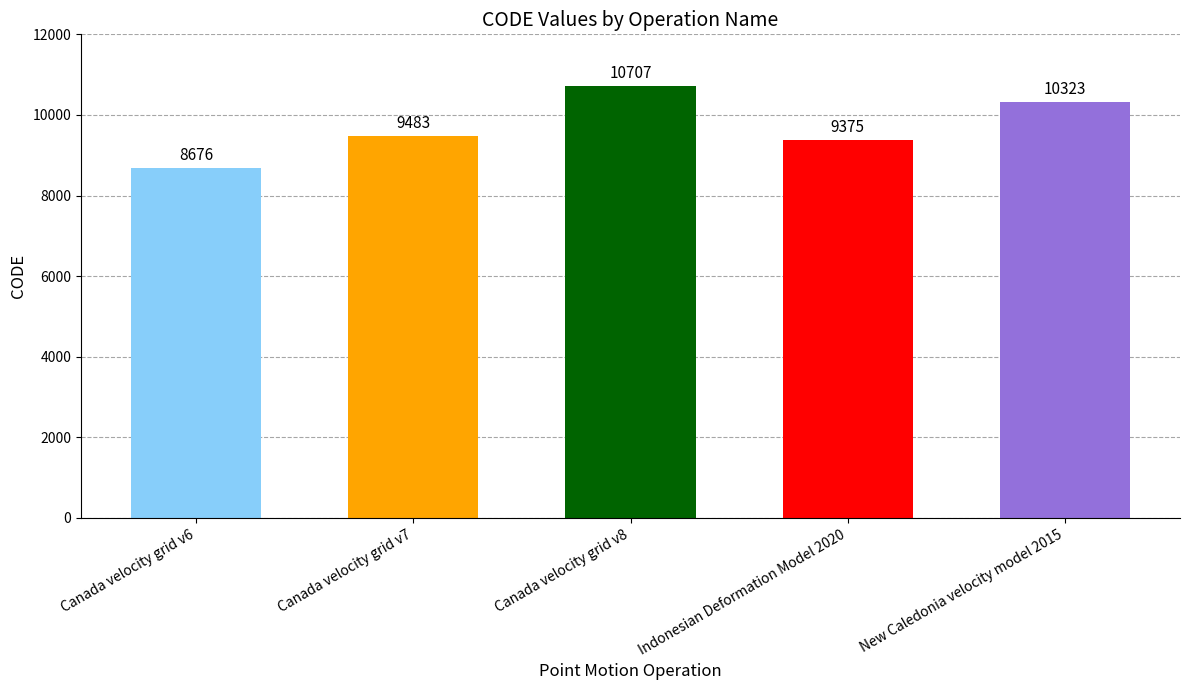

What is the difference between the maximum and minimum values?

2031